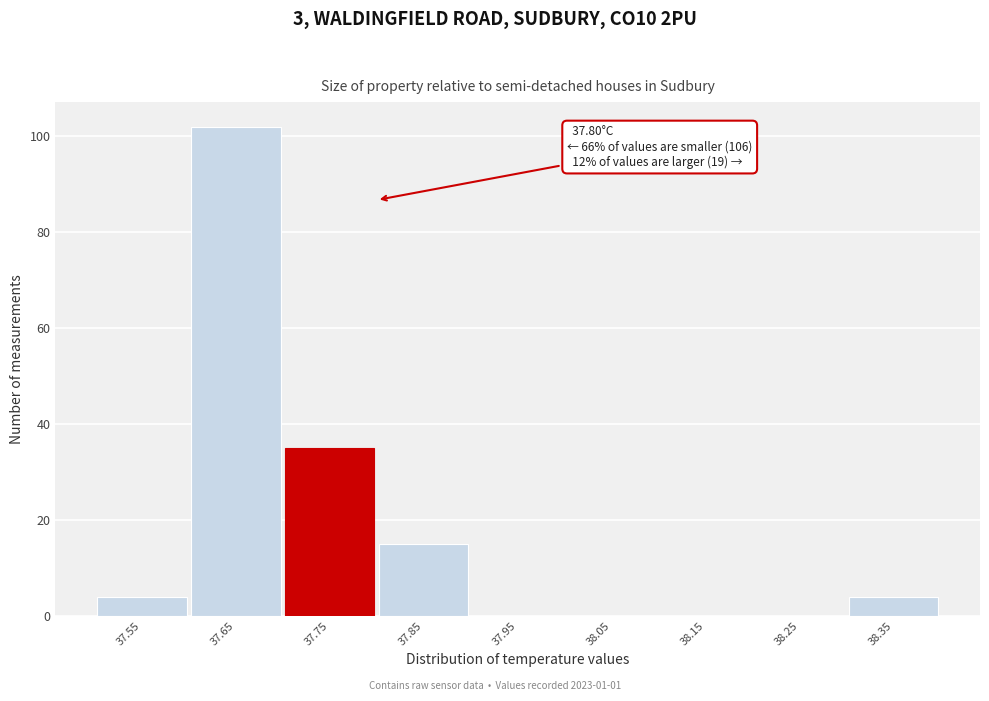

Reading right to left, list all the values displayed in this chart.

38.35=4	38.25=0	38.15=0	38.05=0	37.95=0	37.85=15	37.75=35	37.65=102	37.55=4